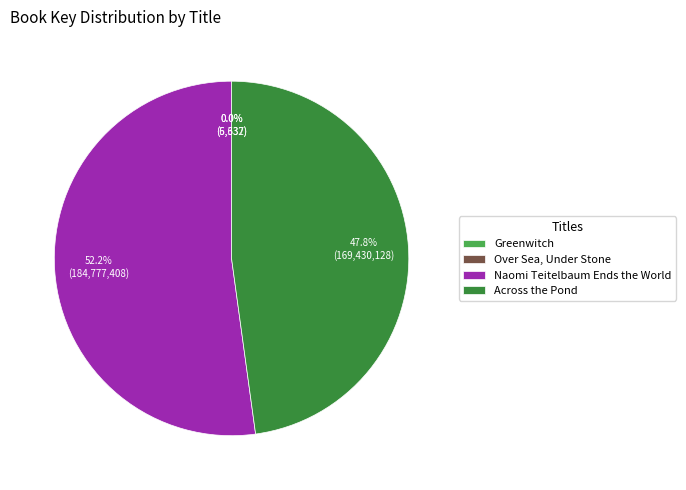

To the nearest percent, what is the difference between the largest and smallest slice percentages?

52%